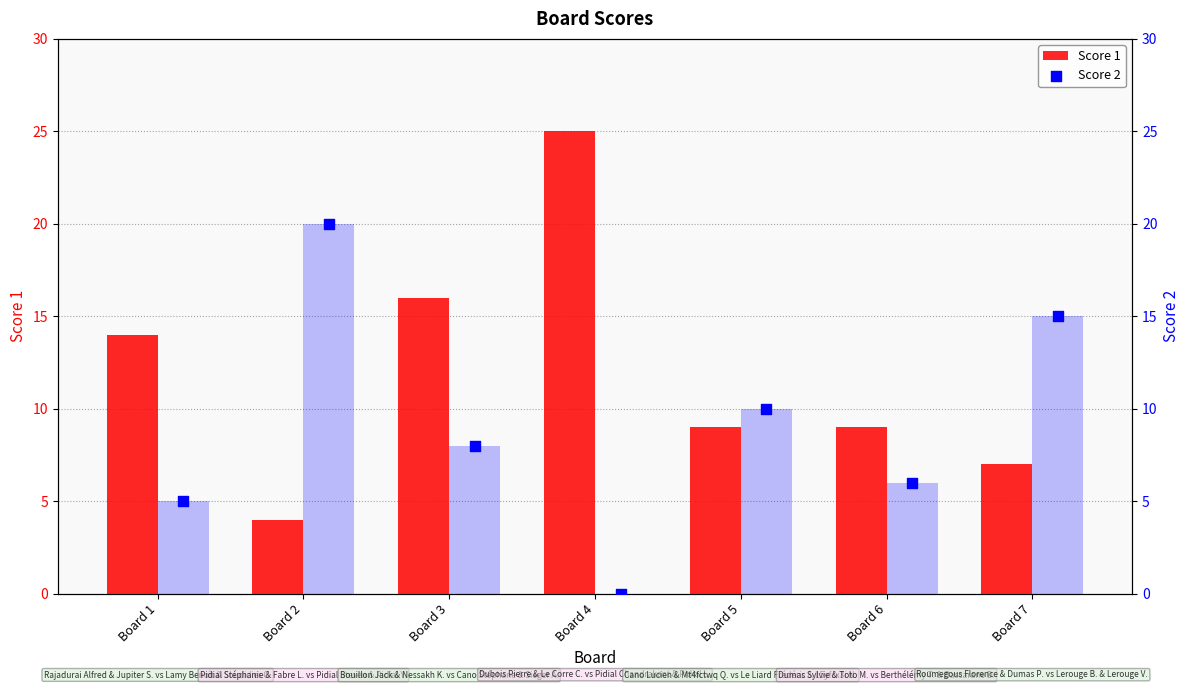

Which series has the largest total across all categories?

Score 1